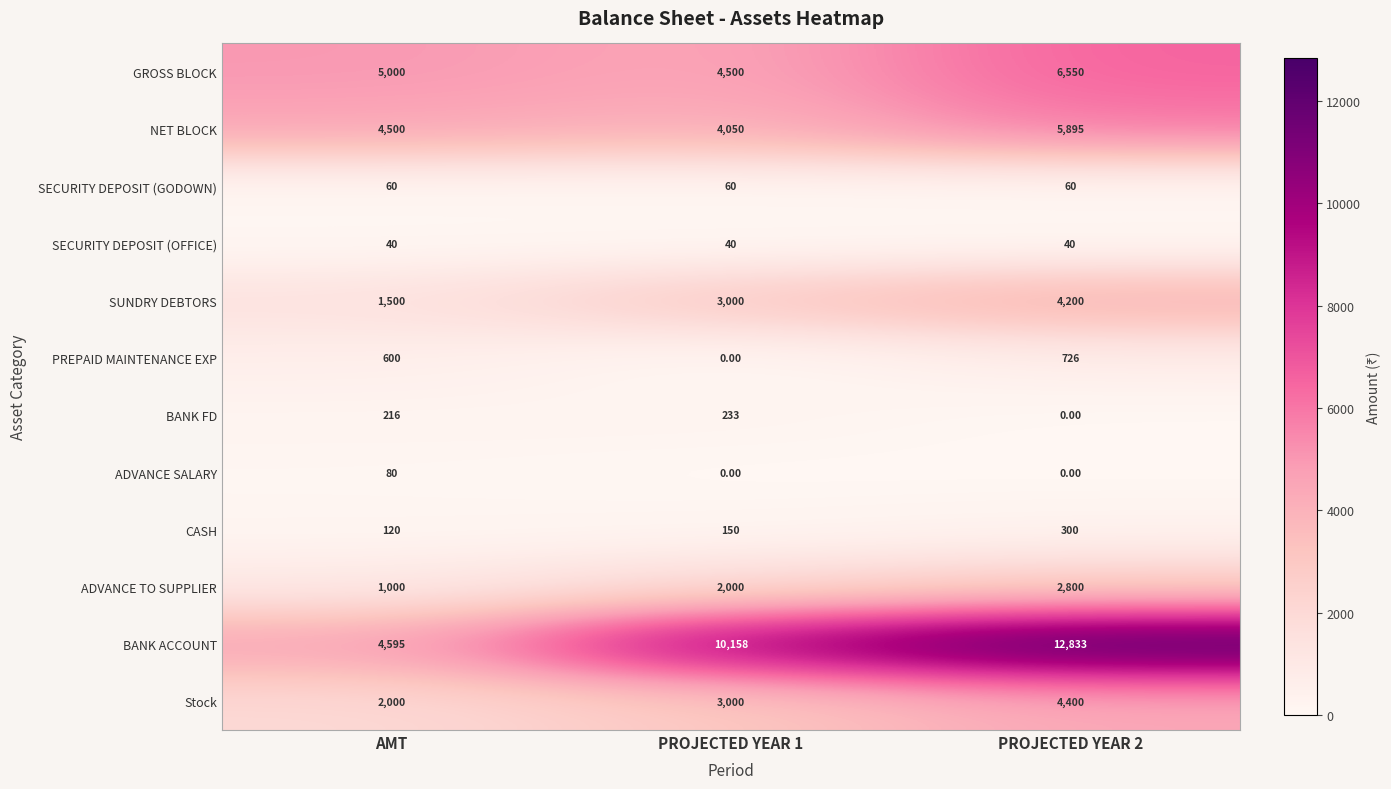

What is the difference between the CASH values at AMT and PROJECTED YEAR 1?

30